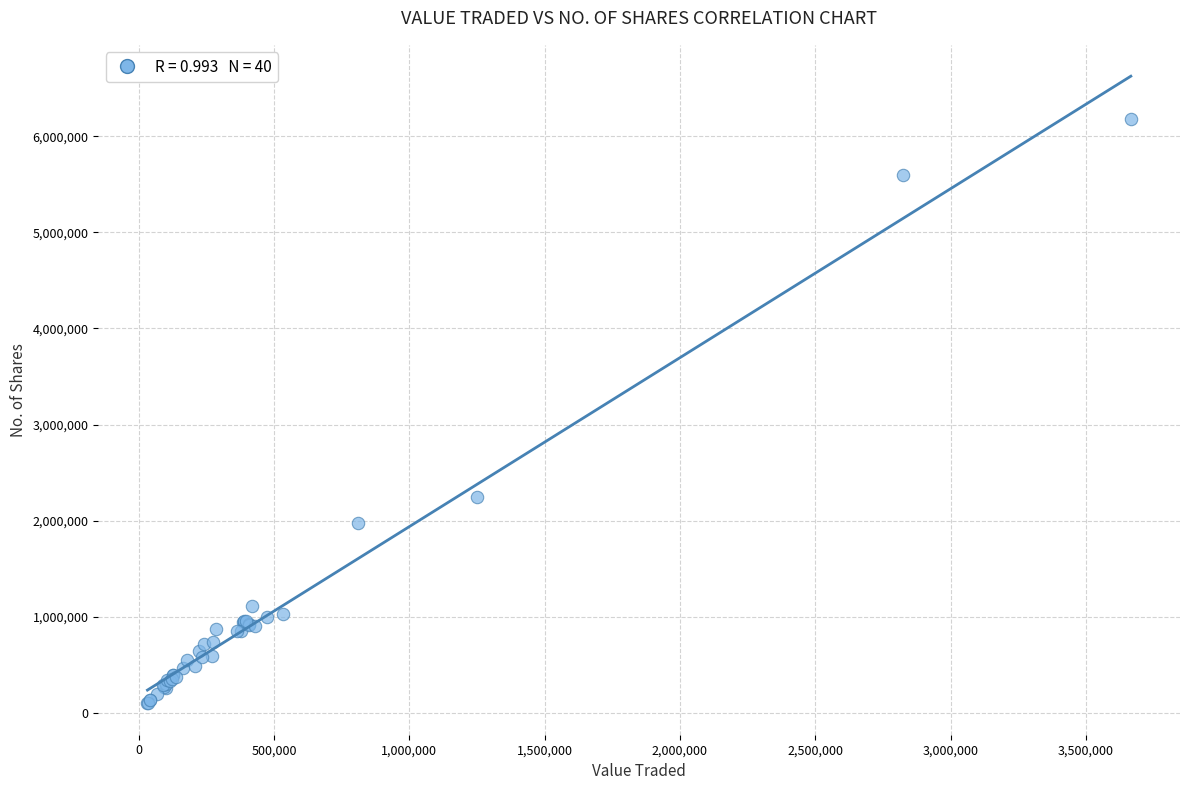

What Y value in the scatter plot is closest to 3141214?

2241289